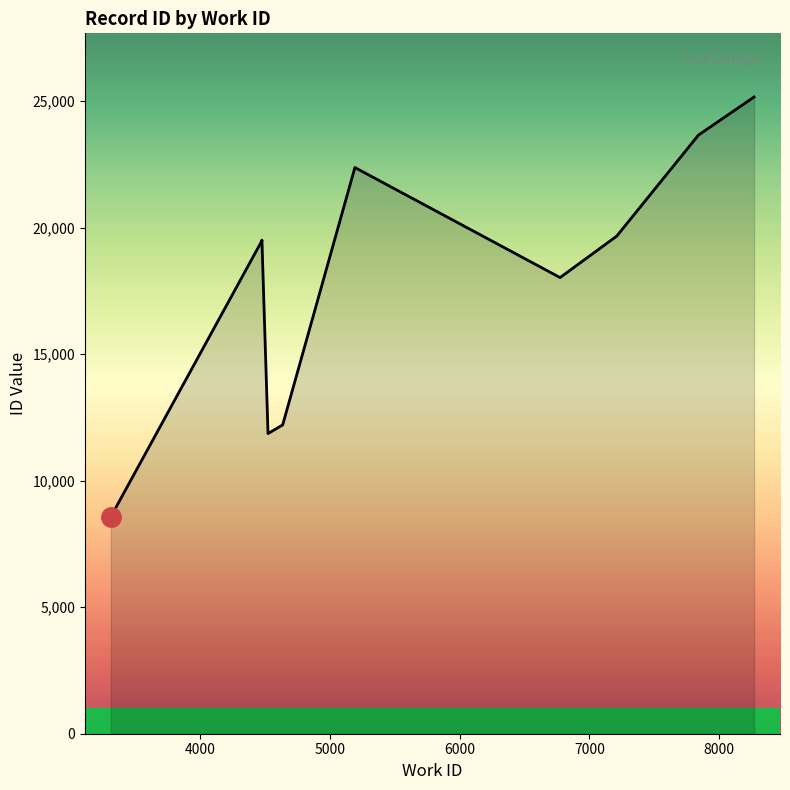

How many values exceed 19510?

4